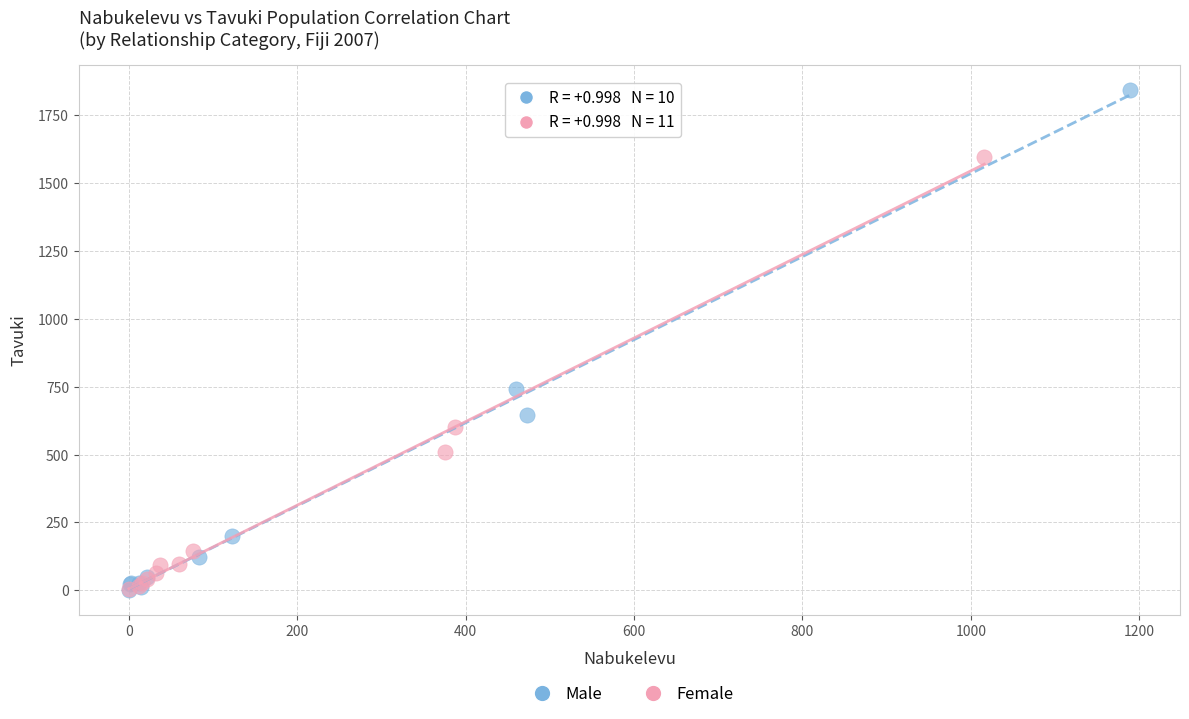

Which series reaches the maximum Y coordinate?

Male